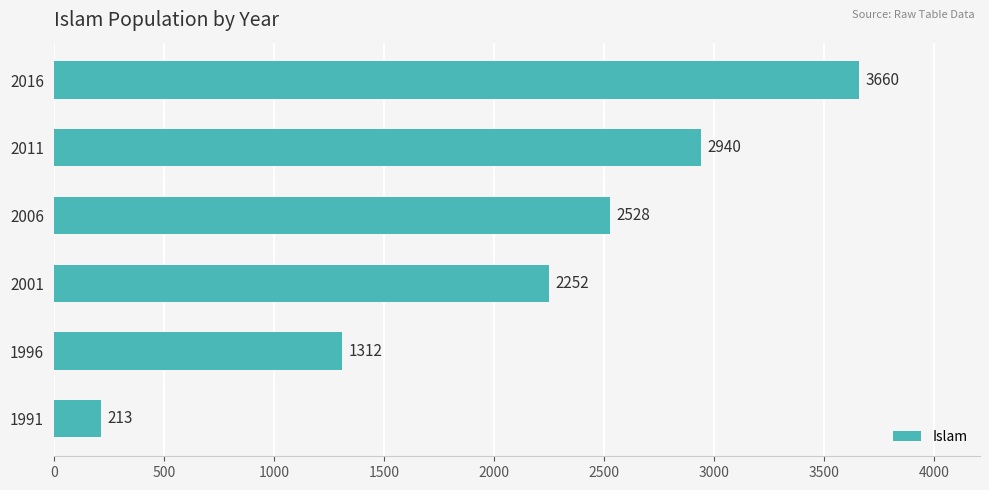

Which has a higher value, 1996 or 2001?

2001